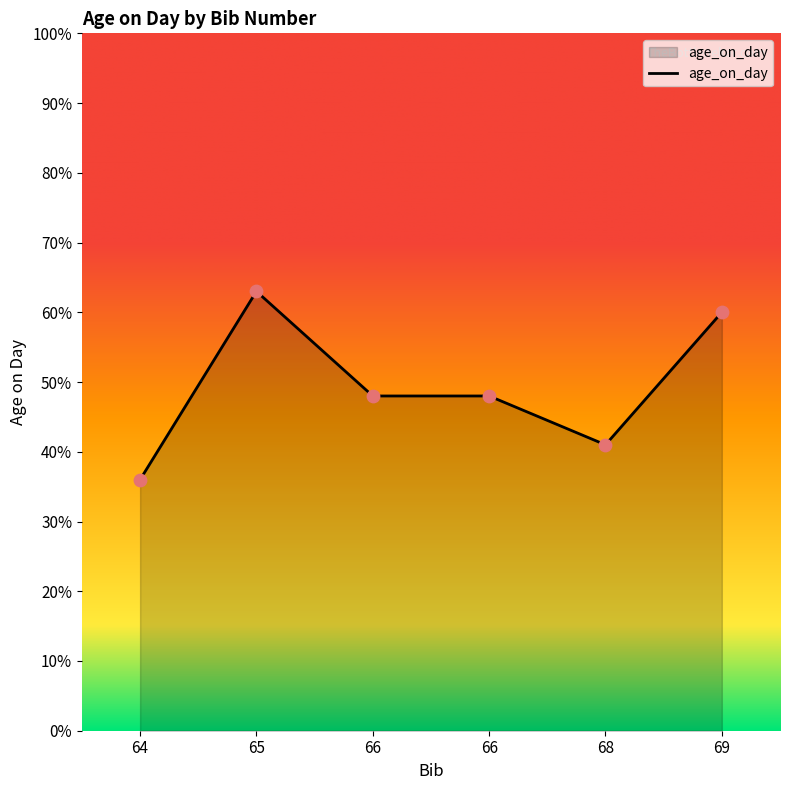

What is the ratio of the value at 68 to the value at 66?

0.9